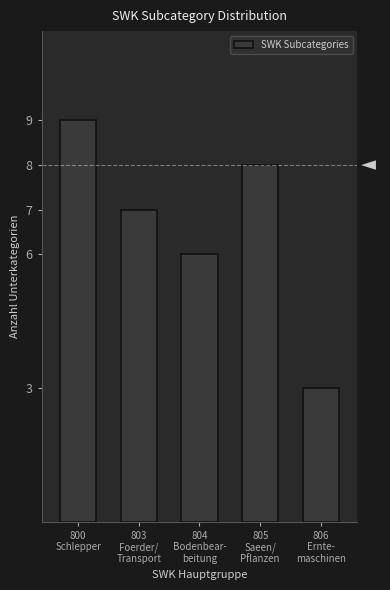

Reading left to right, list all the values displayed in this chart.

9	7	6	8	3